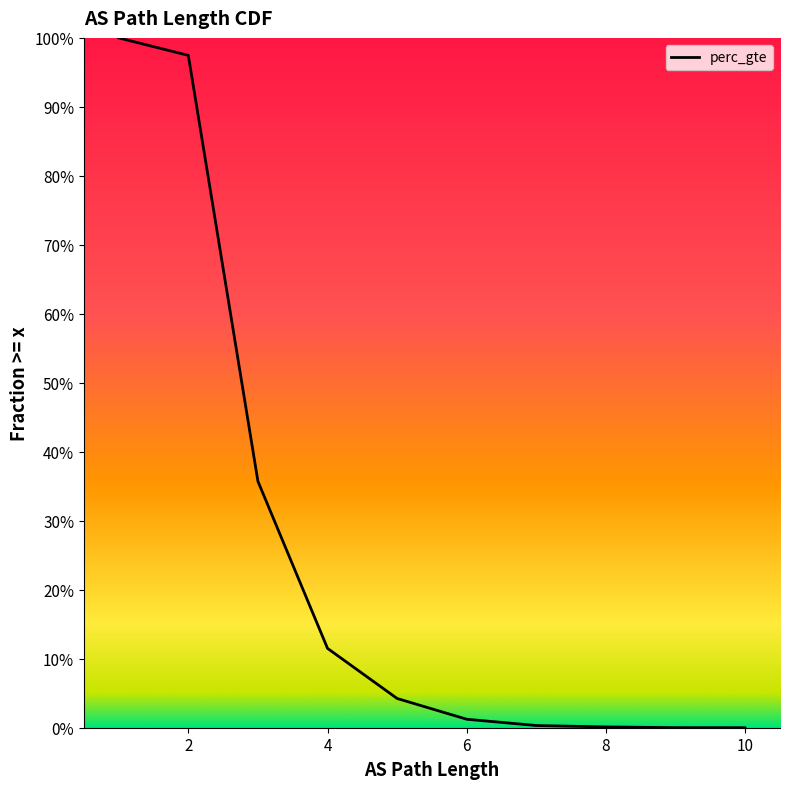

Is it true that the value at 10 is 0.0?

True